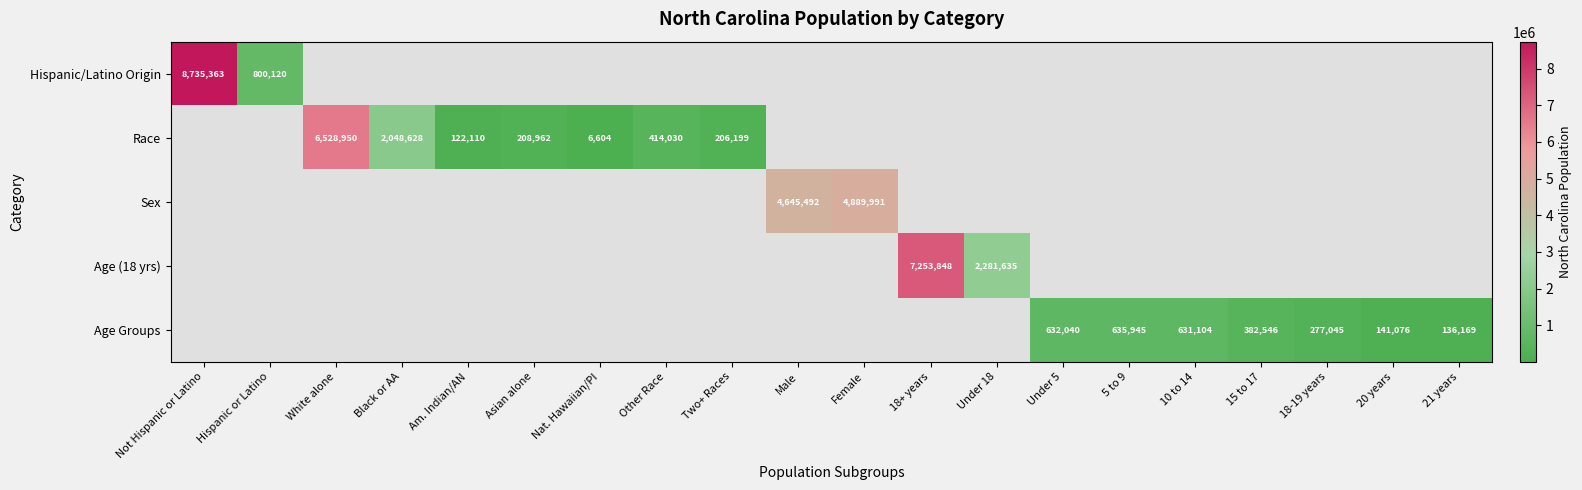

True or false: Age Groups has a value of 55529 at 21 years.

False